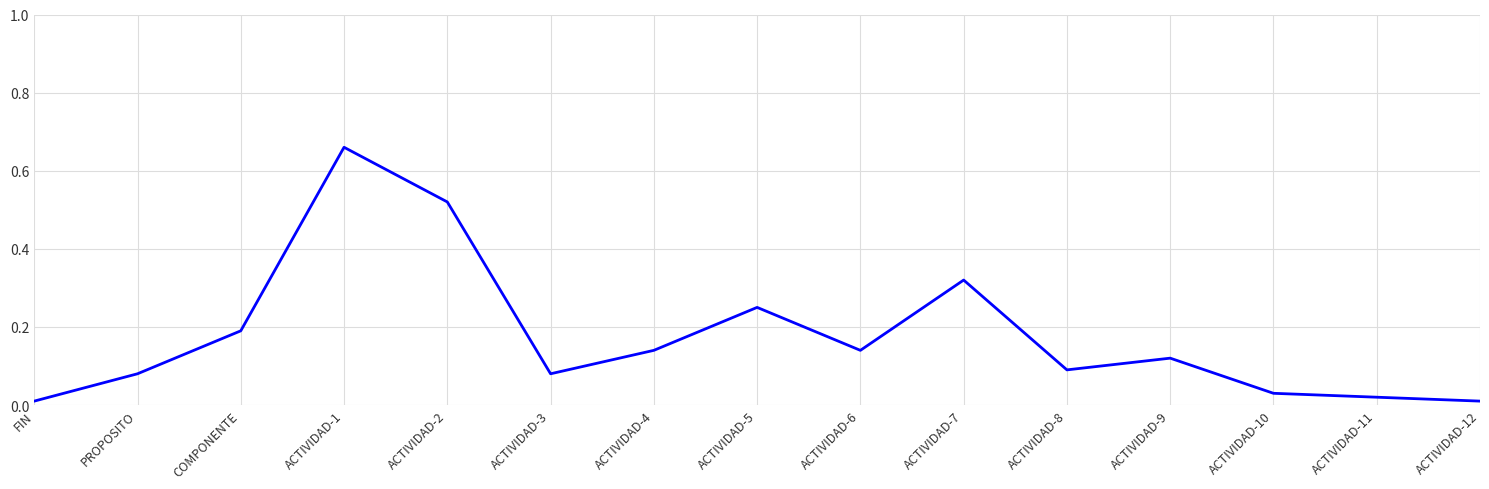

What is the sum of all values?

2.7